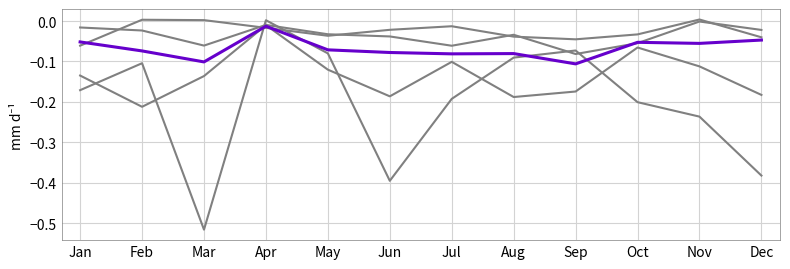

How many lines are shown in the chart?

5